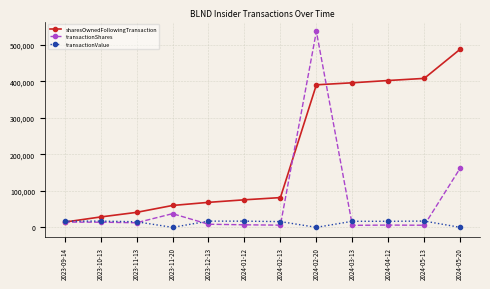

What is the value of the transactionValue point at the 6th from the left?

16981